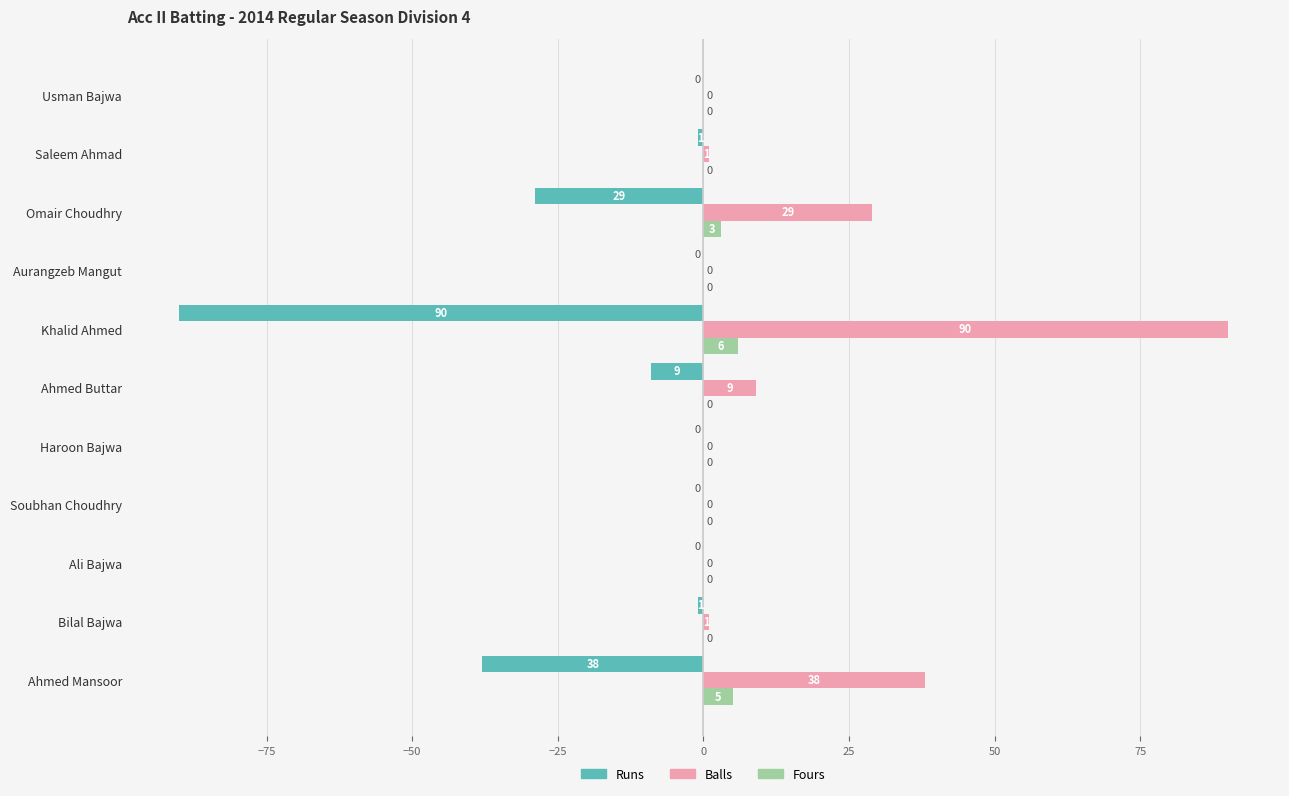

Is it true that Balls equals -53 at Aurangzeb Mangut?

False